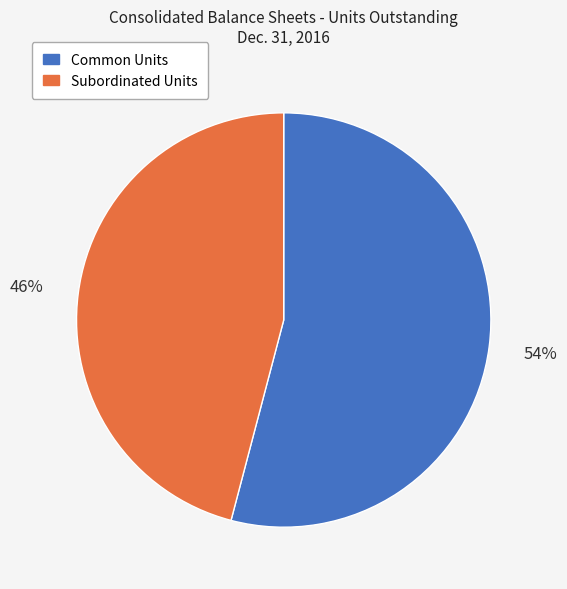

Count the number of slices in the pie.

2